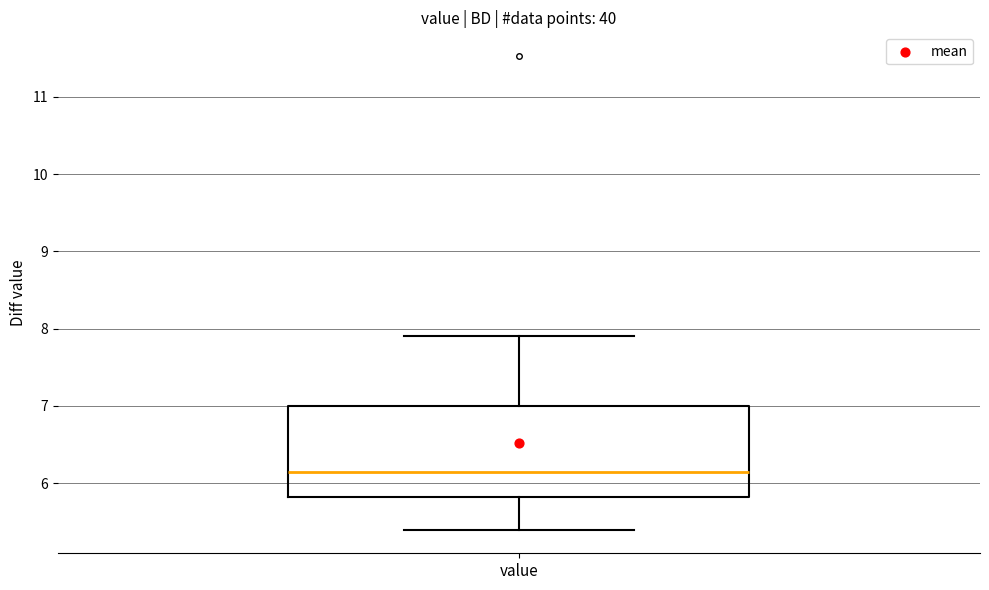

Transcribe this box plot: give where the median line is, the range the box spans, and where the two whiskers end, as read against the y-axis. The values are not printed on the chart, so give them approximately, as read against the axis.

median 6.2, box 5.8 to 7.0, whiskers 5.4 to 7.9